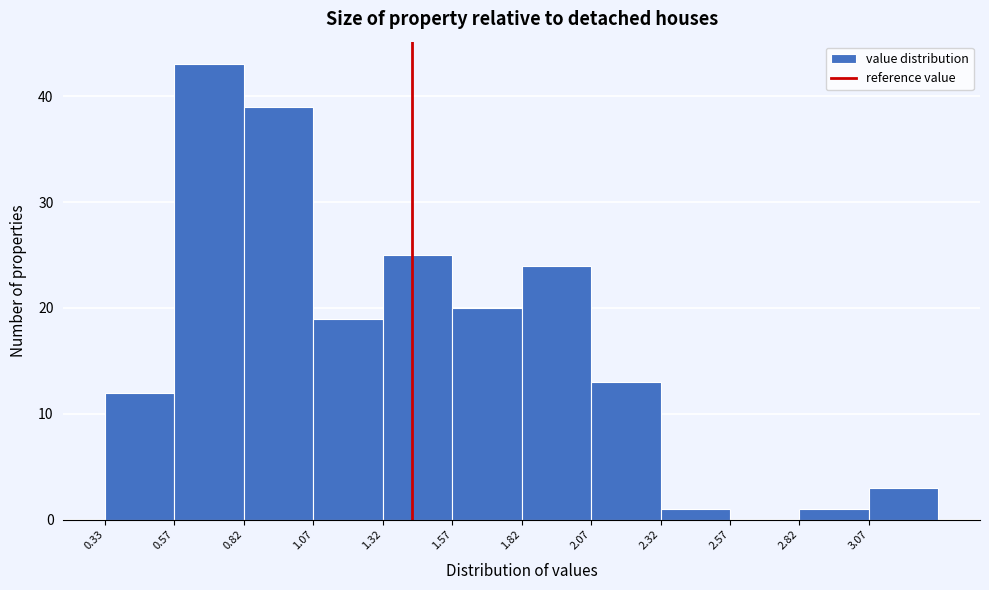

Which range on the x-axis has the tallest bar?

0.575 to 0.825